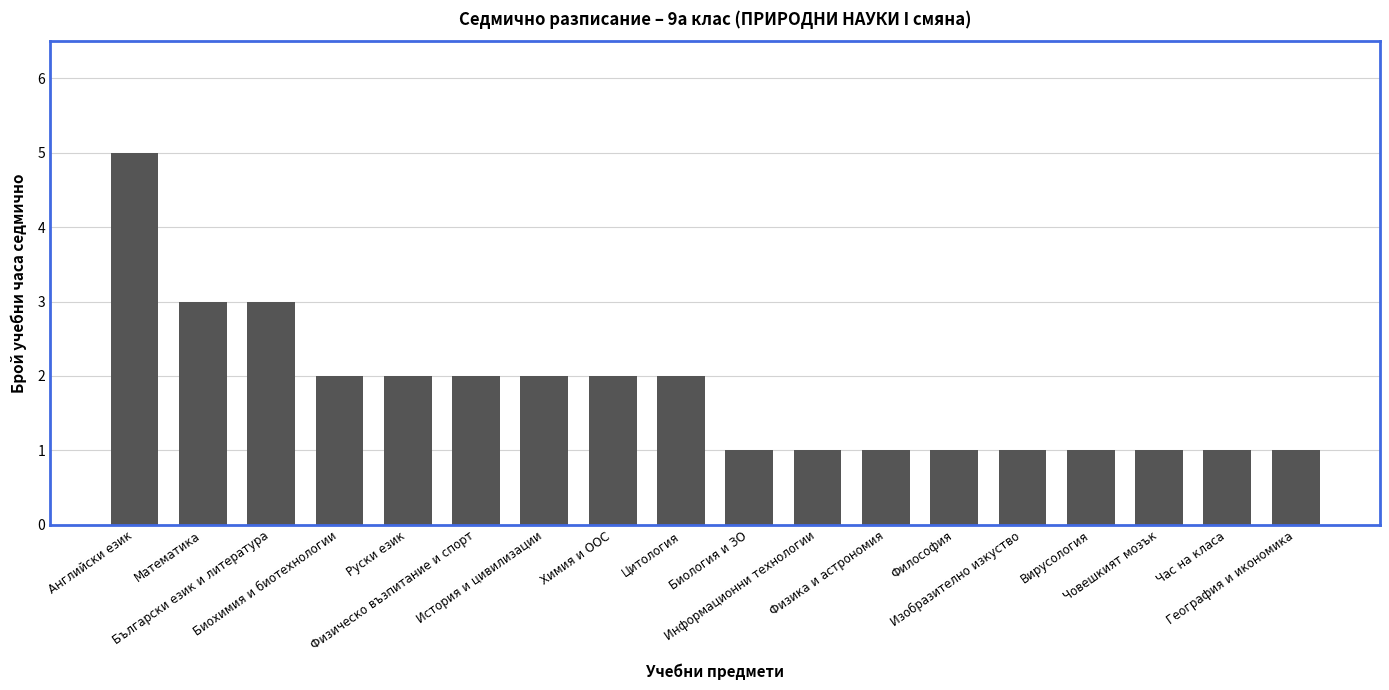

What is the difference between the maximum and second lowest values?

4